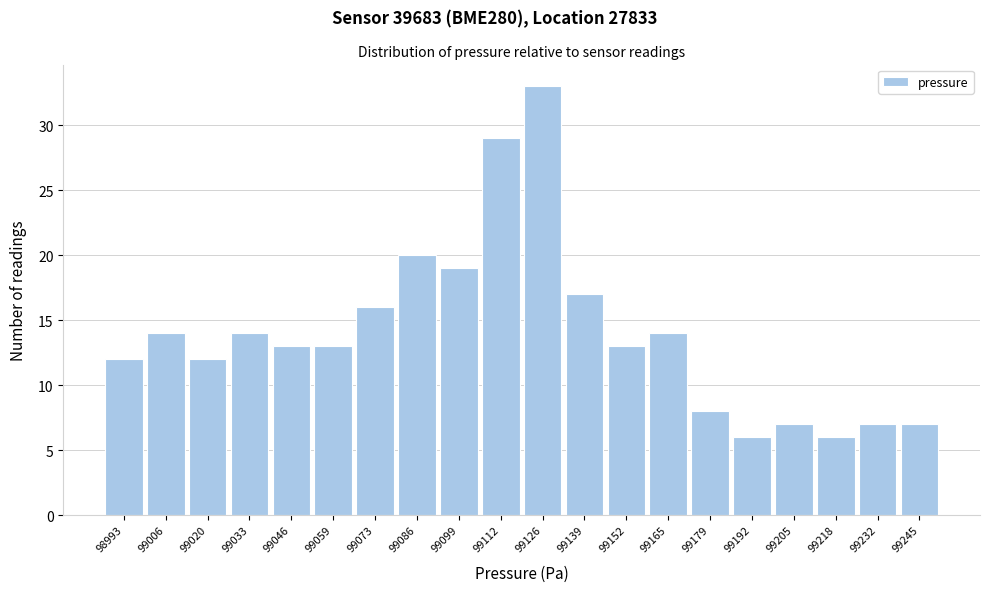

Reading right to left, extract all data points from this chart.

7	7	6	7	6	8	14	13	17	33	29	19	20	16	13	13	14	12	14	12